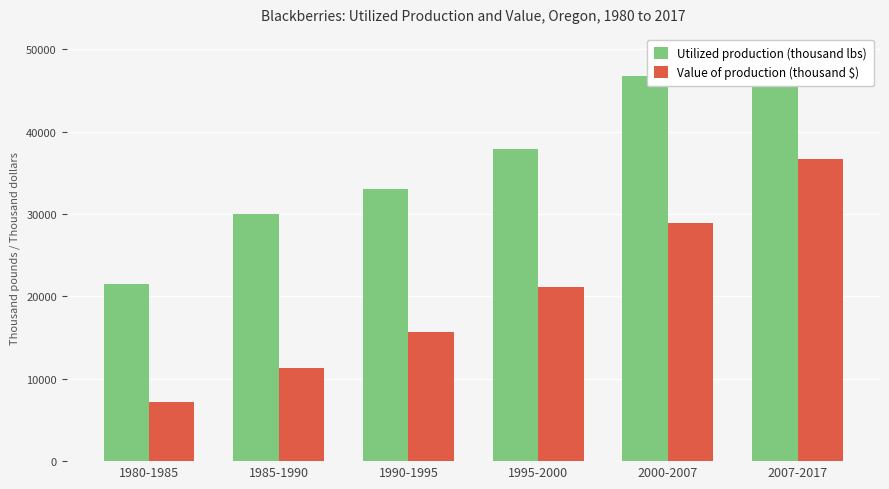

List the labels in order of Utilized production (thousand lbs) value, smallest first.

1980-1985, 1985-1990, 1990-1995, 1995-2000, 2000-2007, 2007-2017